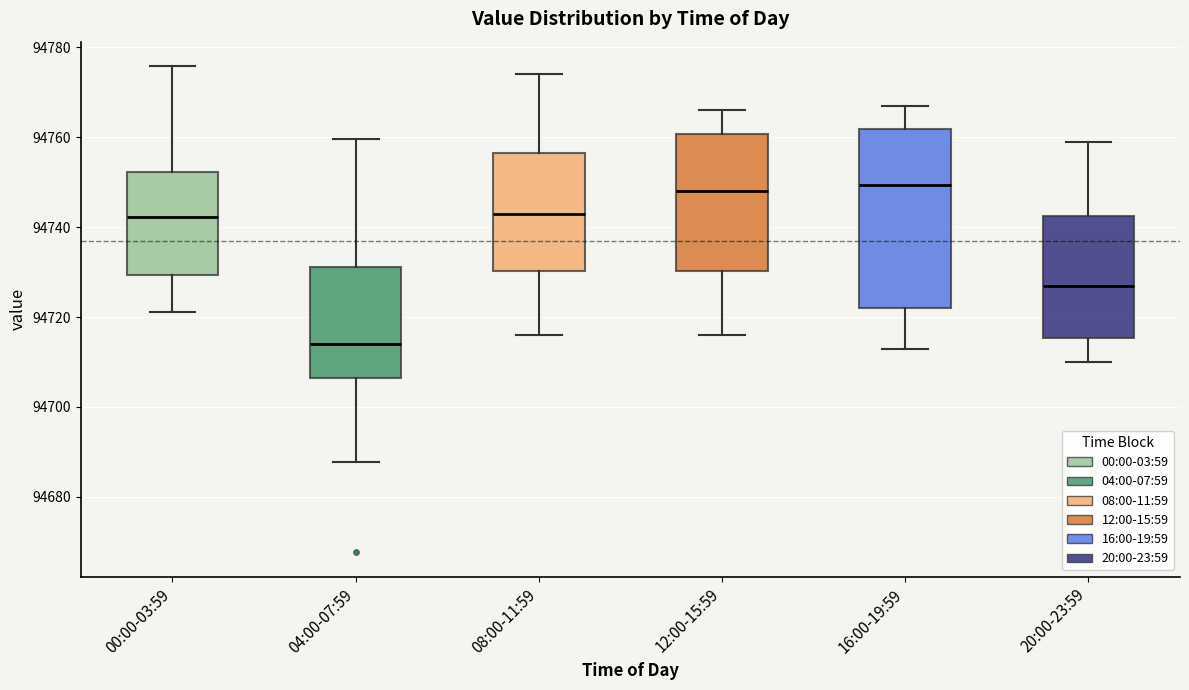

Comparing the boxes themselves (not the whiskers), which one is the tallest?

16:00-19:59